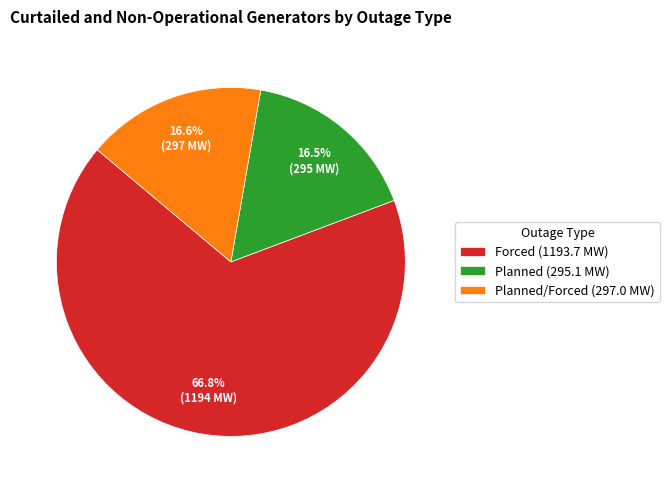

Is the sum of Planned/Forced (297.0 MW) and Planned (295.1 MW) greater than half?

No